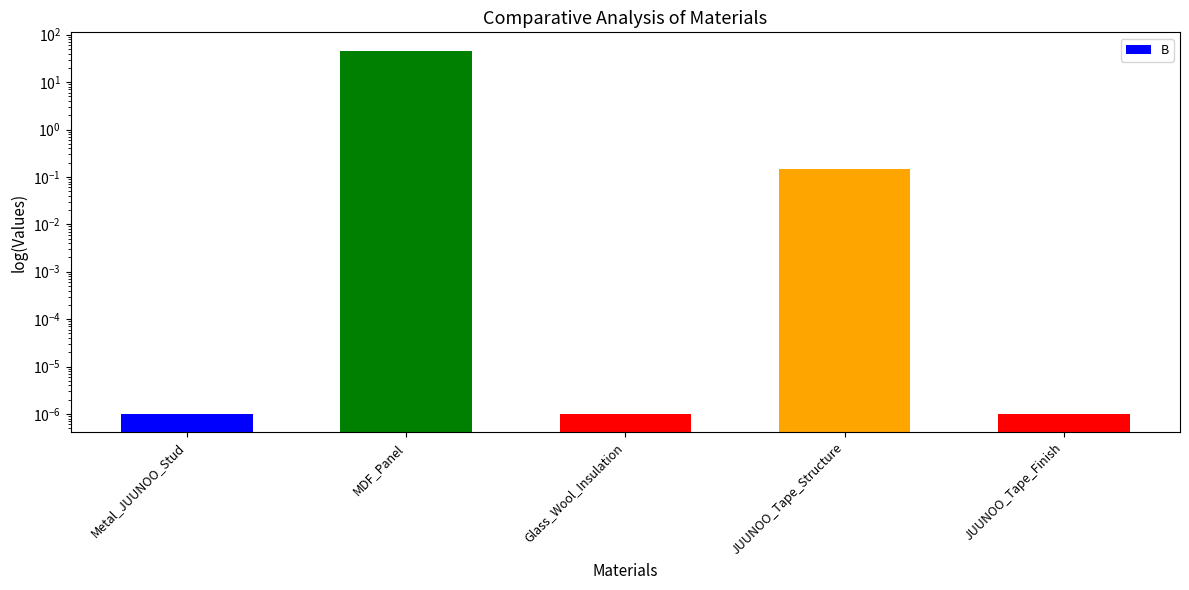

Reading right to left, what are all the values shown in this chart?

JUUNOO_Tape_Finish=0.0	JUUNOO_Tape_Structure=0.1	Glass_Wool_Insulation=0.0	MDF_Panel=46.4	Metal_JUUNOO_Stud=0.0